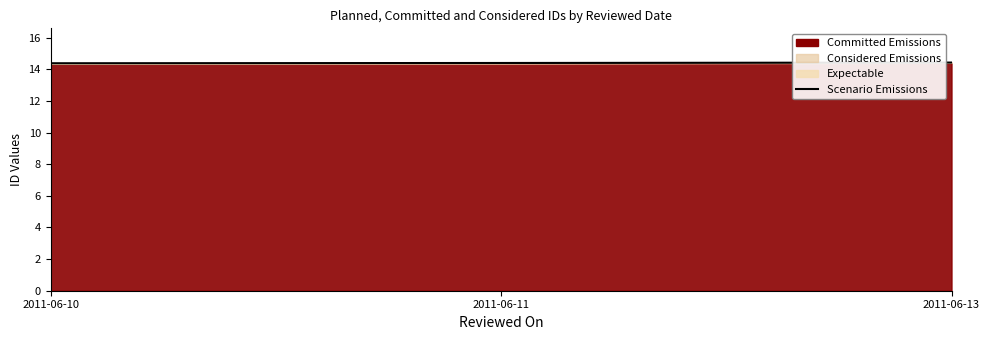

Reading left to right, list all the values displayed in this chart.

2011-06-10=14.4	2011-06-11=14.4	2011-06-13=14.4